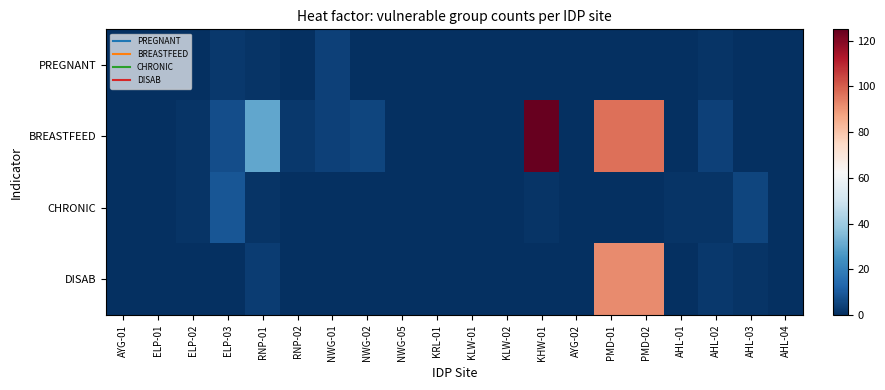

Reading left to right, transcribe all the data shown in this chart.

PREGNANT: AYG-01=0	ELP-01=0	ELP-02=0	ELP-03=2	RNP-01=1	RNP-02=0	NWG-01=4	NWG-02=0	NWG-05=0	KRL-01=0	KLW-01=0	KLW-02=0	KHW-01=0	AYG-02=0	PMD-01=0	PMD-02=0	AHL-01=0	AHL-02=1	AHL-03=0	AHL-04=0
BREASTFEED: AYG-01=0	ELP-01=0	ELP-02=1	ELP-03=7	RNP-01=30	RNP-02=2	NWG-01=4	NWG-02=5	NWG-05=0	KRL-01=0	KLW-01=0	KLW-02=0	KHW-01=125	AYG-02=0	PMD-01=97	PMD-02=97	AHL-01=0	AHL-02=4	AHL-03=0	AHL-04=0
CHRONIC: AYG-01=0	ELP-01=0	ELP-02=1	ELP-03=9	RNP-01=1	RNP-02=0	NWG-01=0	NWG-02=0	NWG-05=0	KRL-01=0	KLW-01=0	KLW-02=0	KHW-01=1	AYG-02=0	PMD-01=0	PMD-02=0	AHL-01=1	AHL-02=1	AHL-03=5	AHL-04=0
DISAB: AYG-01=0	ELP-01=0	ELP-02=0	ELP-03=0	RNP-01=3	RNP-02=0	NWG-01=0	NWG-02=0	NWG-05=0	KRL-01=0	KLW-01=0	KLW-02=0	KHW-01=0	AYG-02=0	PMD-01=92	PMD-02=92	AHL-01=0	AHL-02=2	AHL-03=1	AHL-04=0